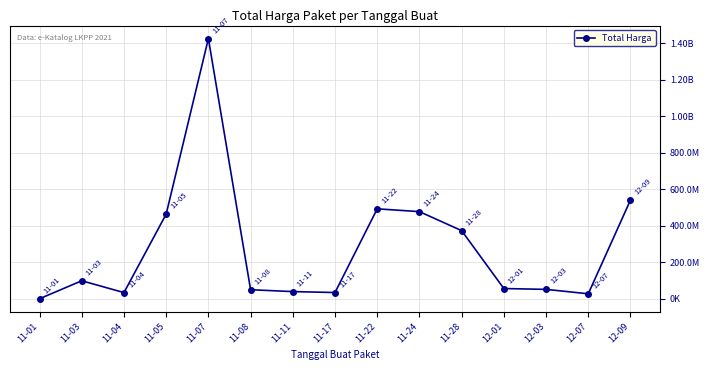

What is the label of the 12th point from the right?

11-05